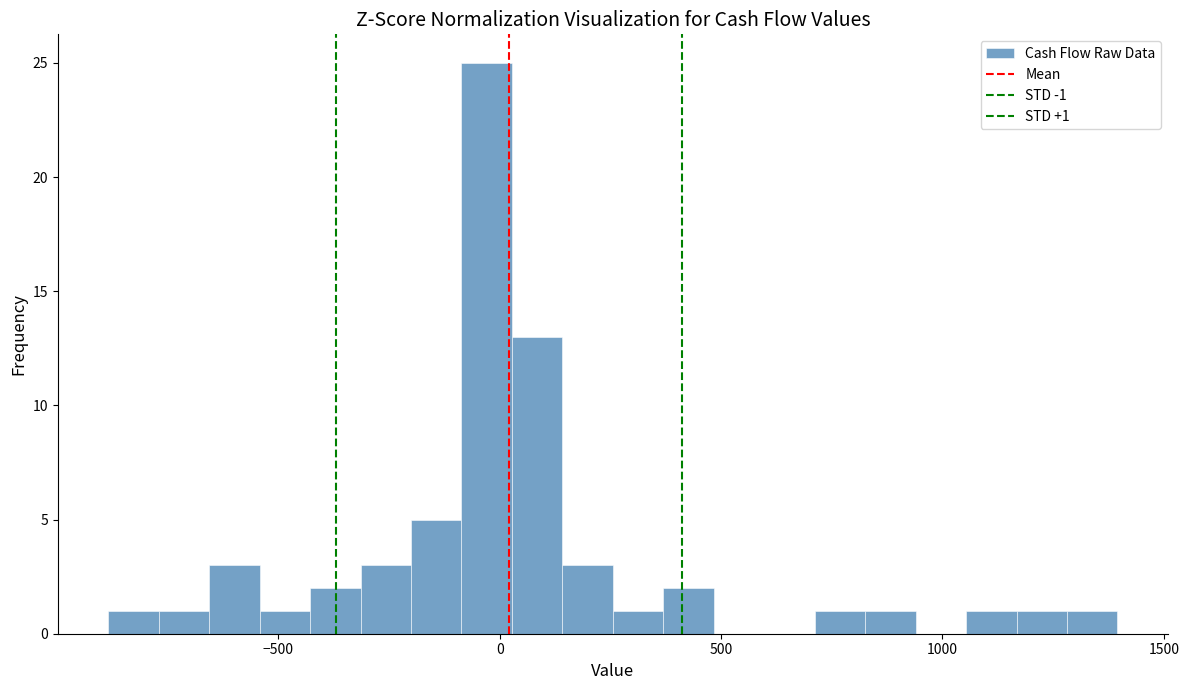

Read against the x-axis, roughly where is the centre of the tallest bar?

-50